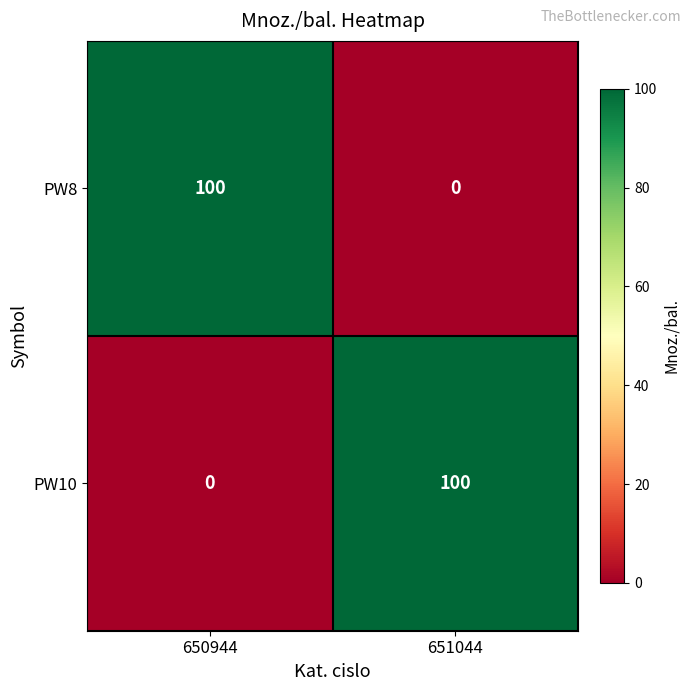

What value does the PW8 series have at 650944?

100